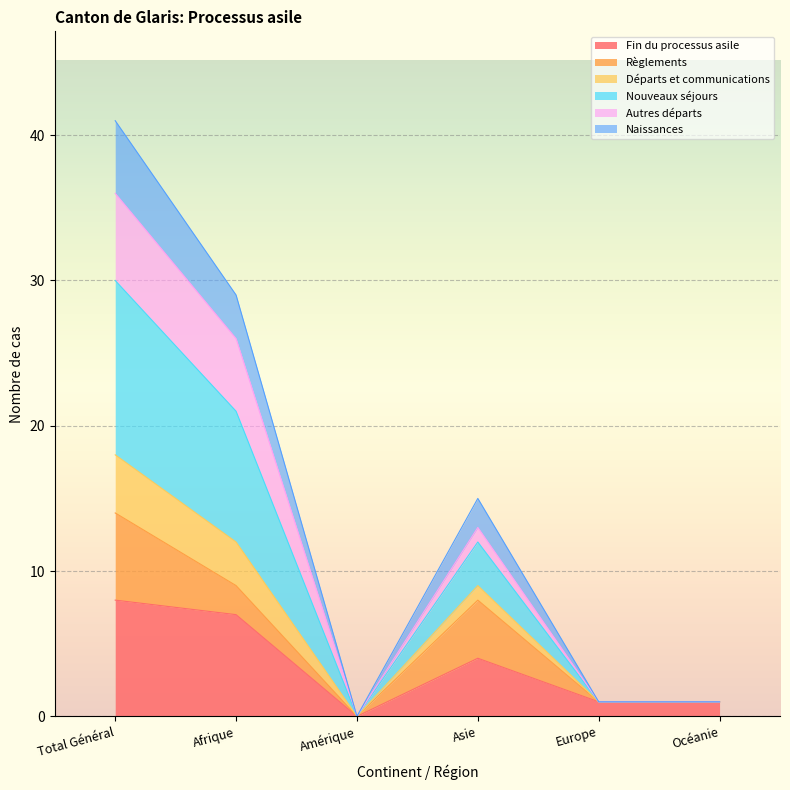

Between Europe and Amérique, which is larger?

Europe